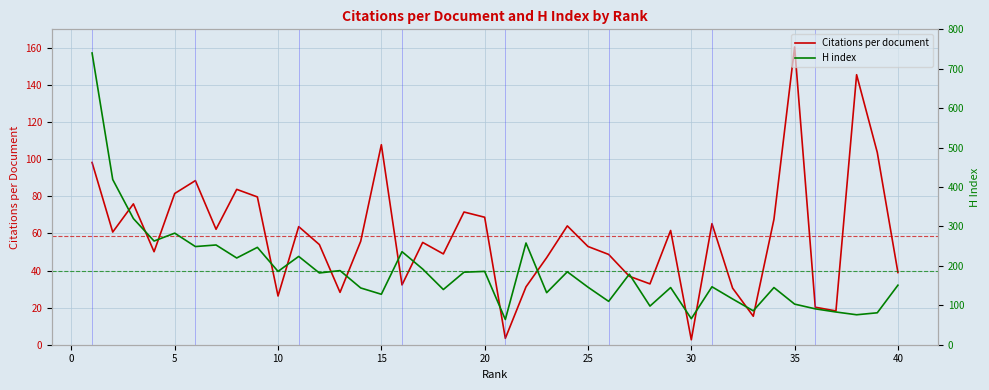

True or false: Citations per document has a value of 43.3 at 10.

False